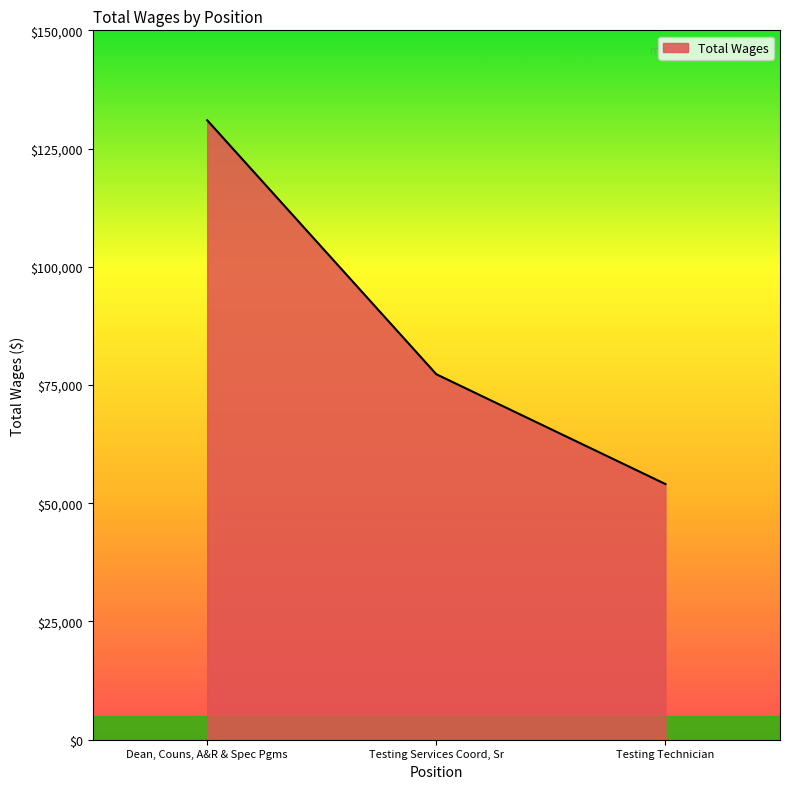

The value at Dean, Couns, A&R & Spec Pgms is 86686. True or false?

False